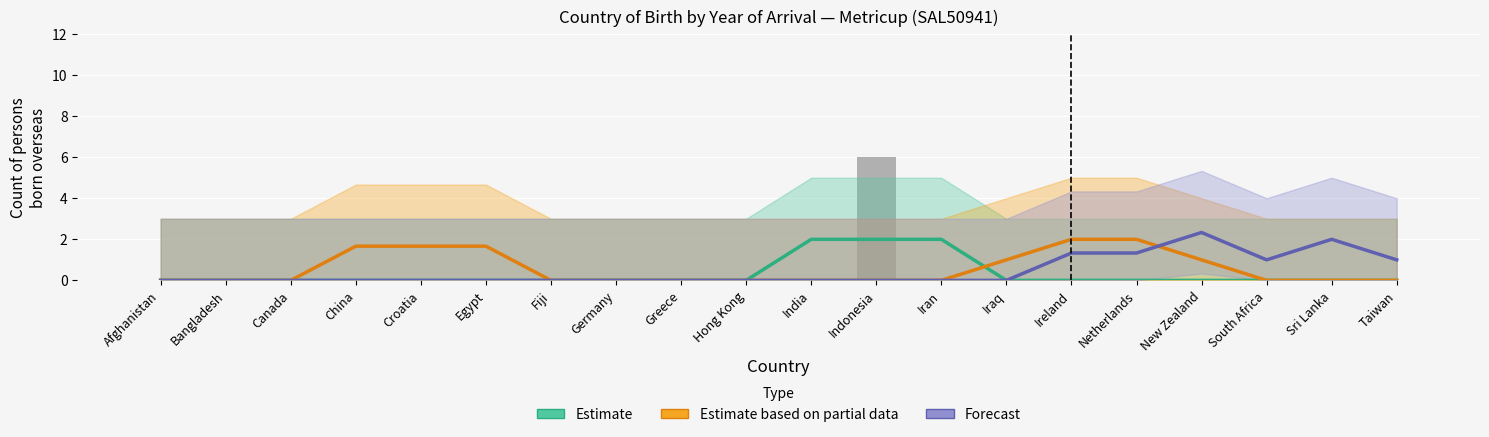

Which category has the highest value across all series?

Indonesia